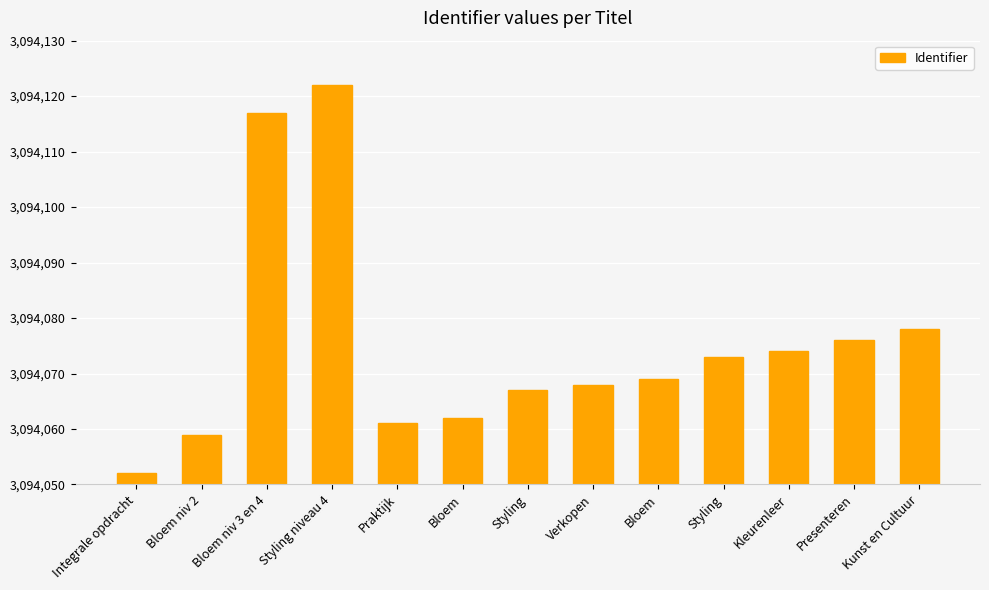

What is the average value?

3094075